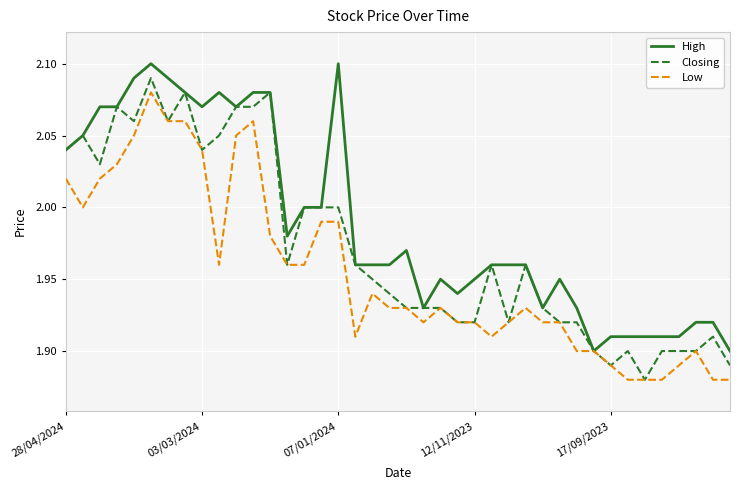

Which series has the largest range (max minus min)?

Closing